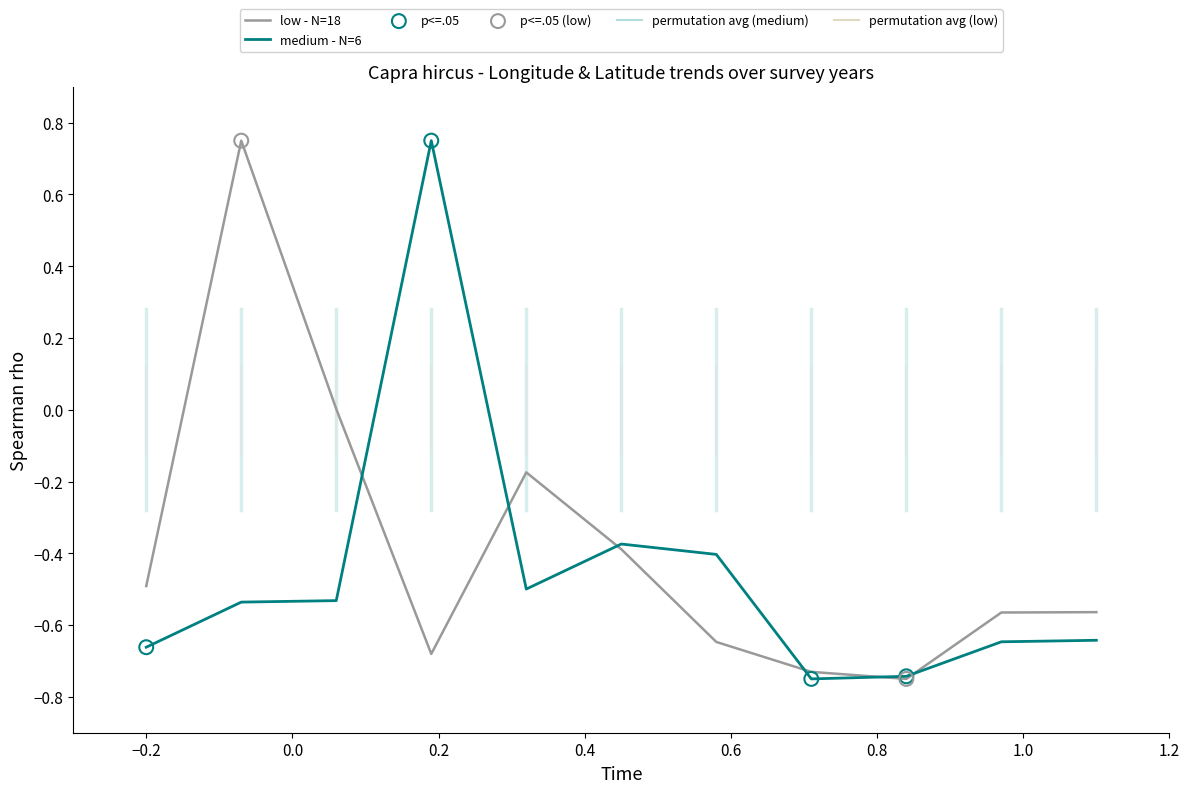

What is the total value across all series at −0.2?

-1.2